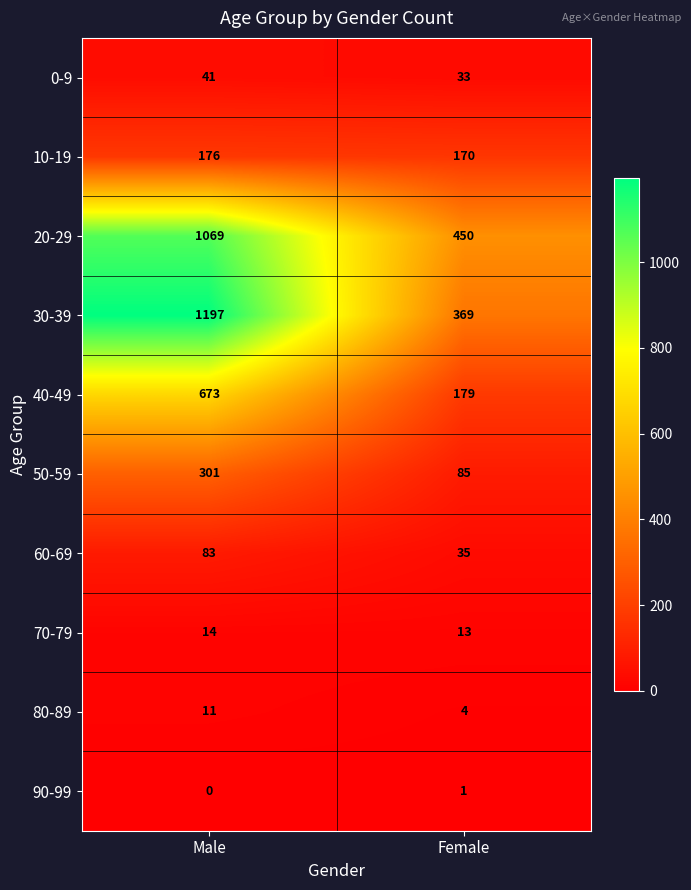

What is the sum of all 50-59 values?

386